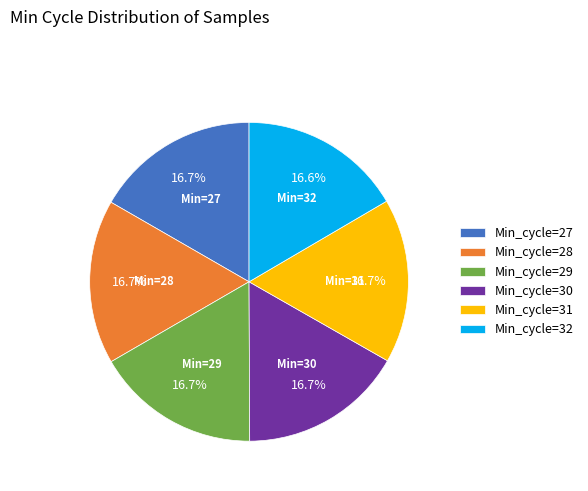

Count the number of slices in the pie.

6